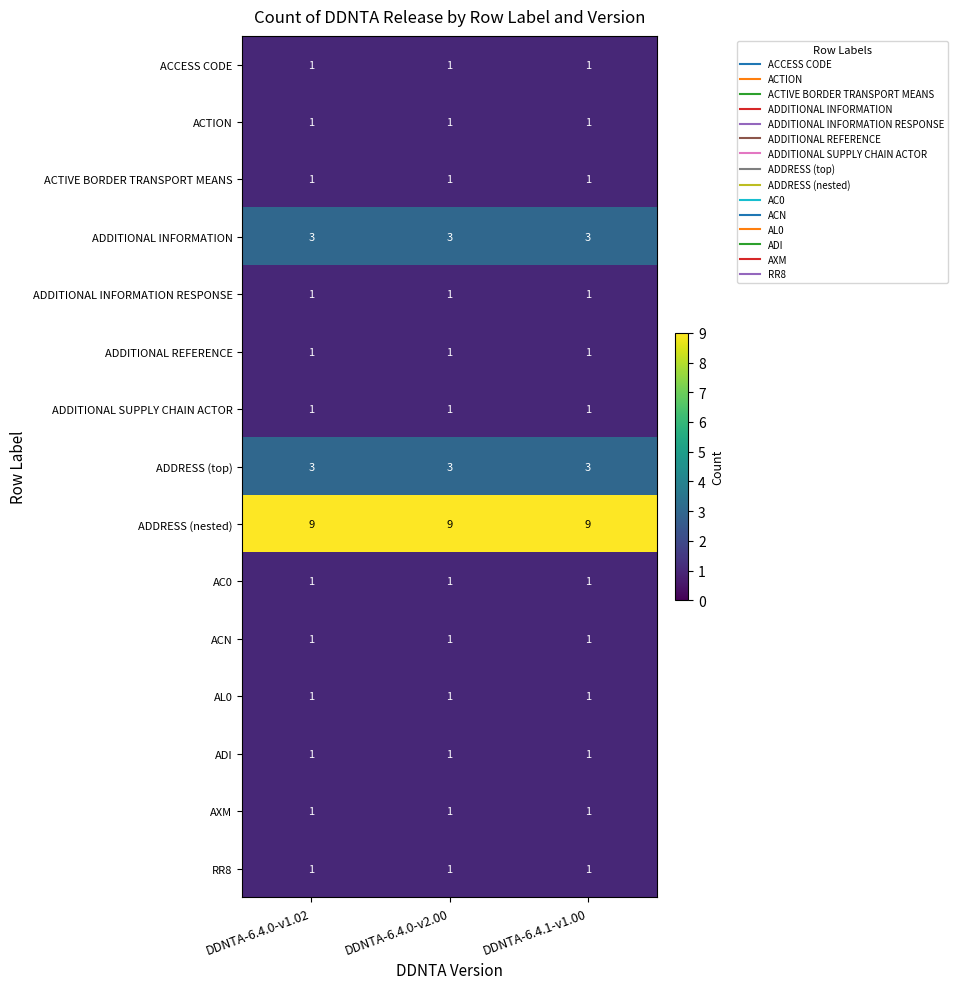

Is the value of ADDITIONAL INFORMATION at DDNTA-6.4.0-v2.00 greater than the value of ACTIVE BORDER TRANSPORT MEANS at DDNTA-6.4.0-v2.00?

Yes